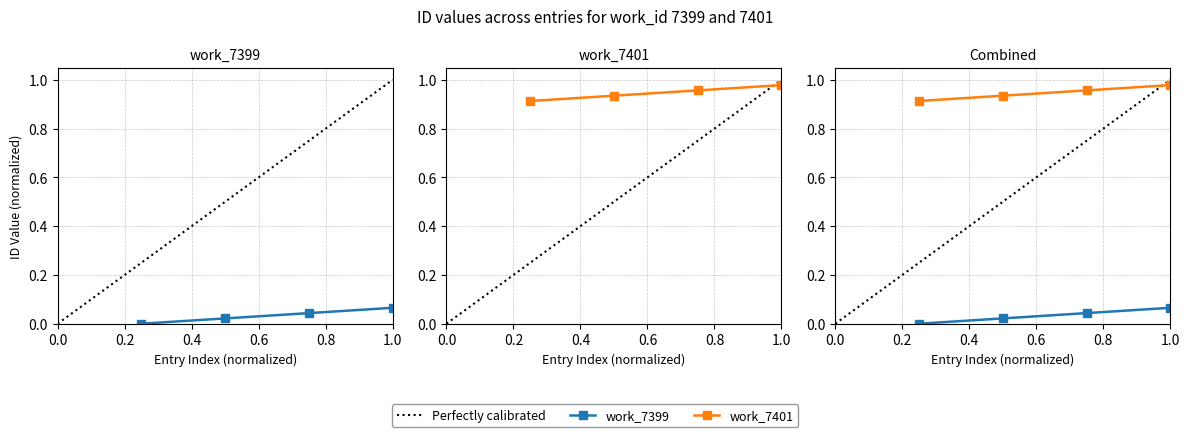

What is the maximum value for work_7401?

1.0